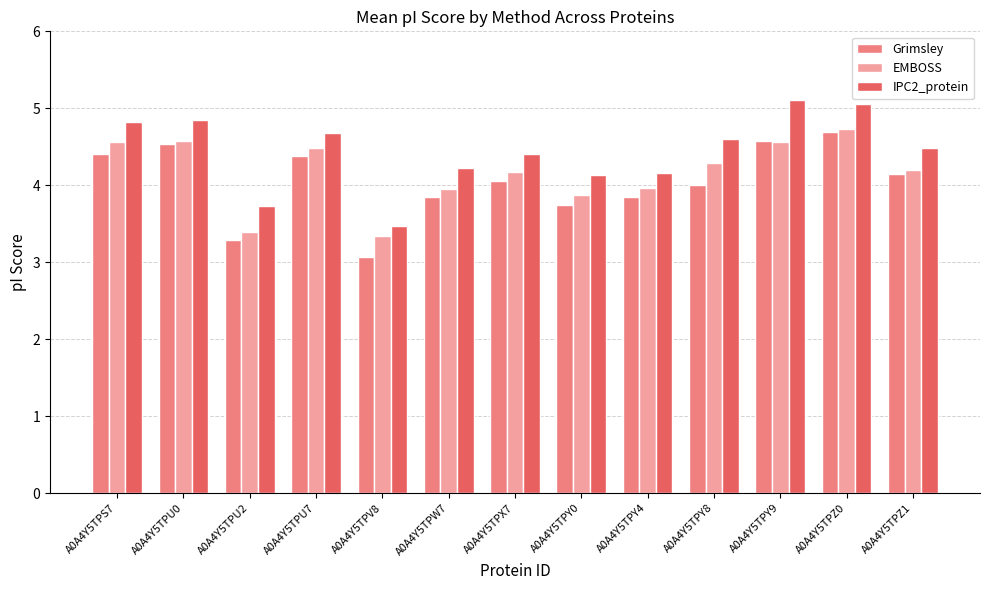

What is the difference between the second highest and second lowest values in the Grimsley series?

1.3